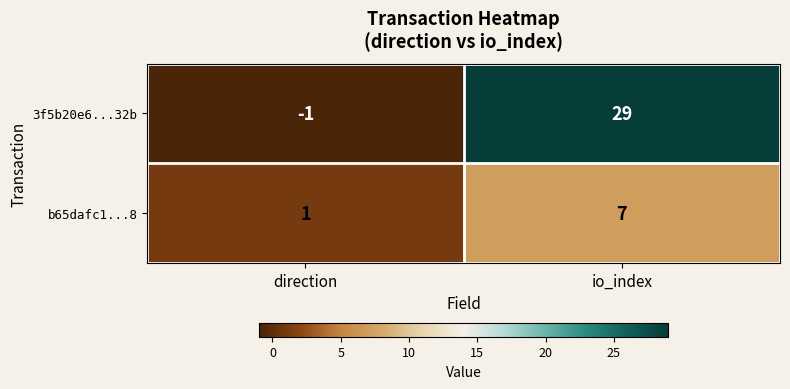

True or false: 3f5b20e6...32b has a value of 43 at io_index.

False